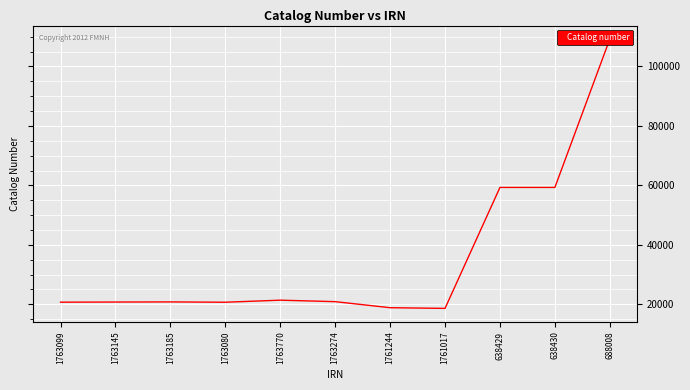

Is it true that the value at 688008 is 193152?

False